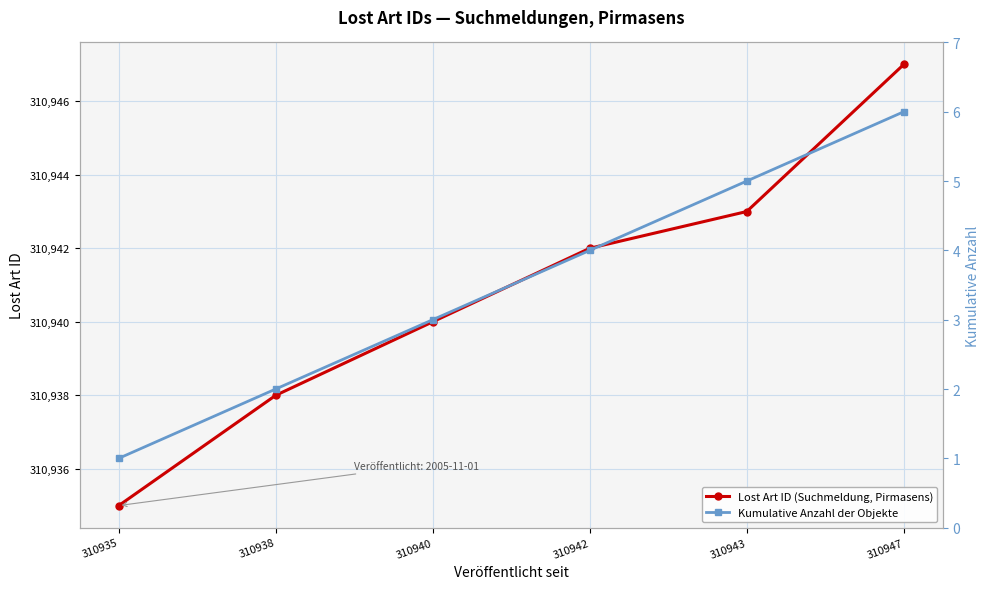

What is the difference between the maximum and minimum values in the Lost Art ID (Suchmeldung, Pirmasens) series?

12